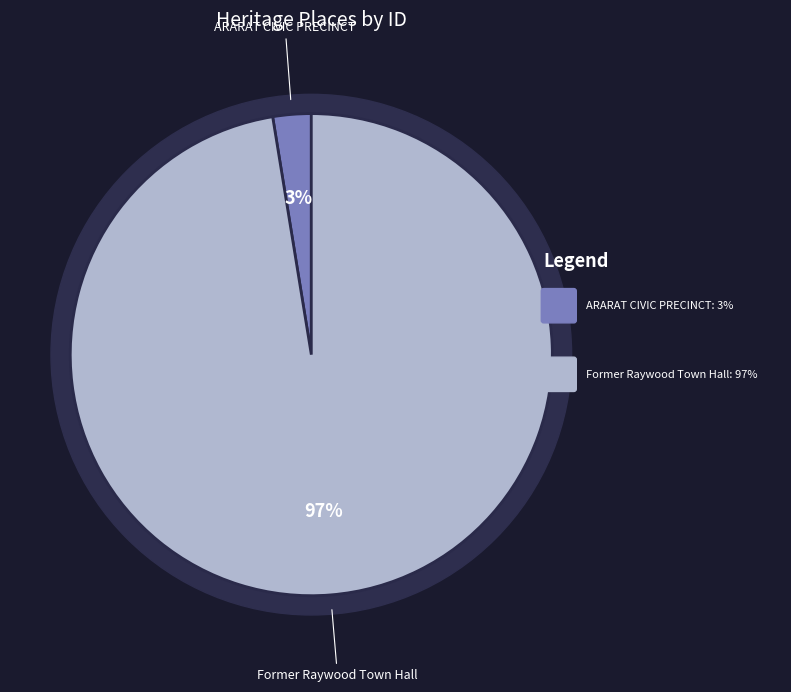

How many slices are in this pie chart?

2